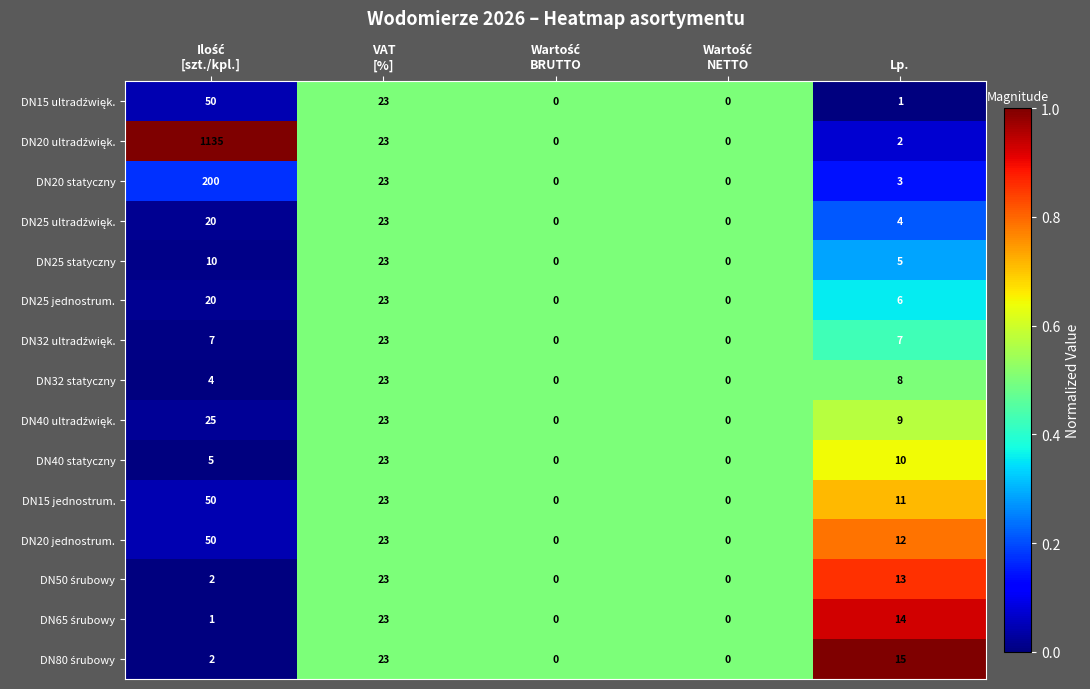

What is the difference between the second highest and minimum values in the DN25 jednostrum. series?

20